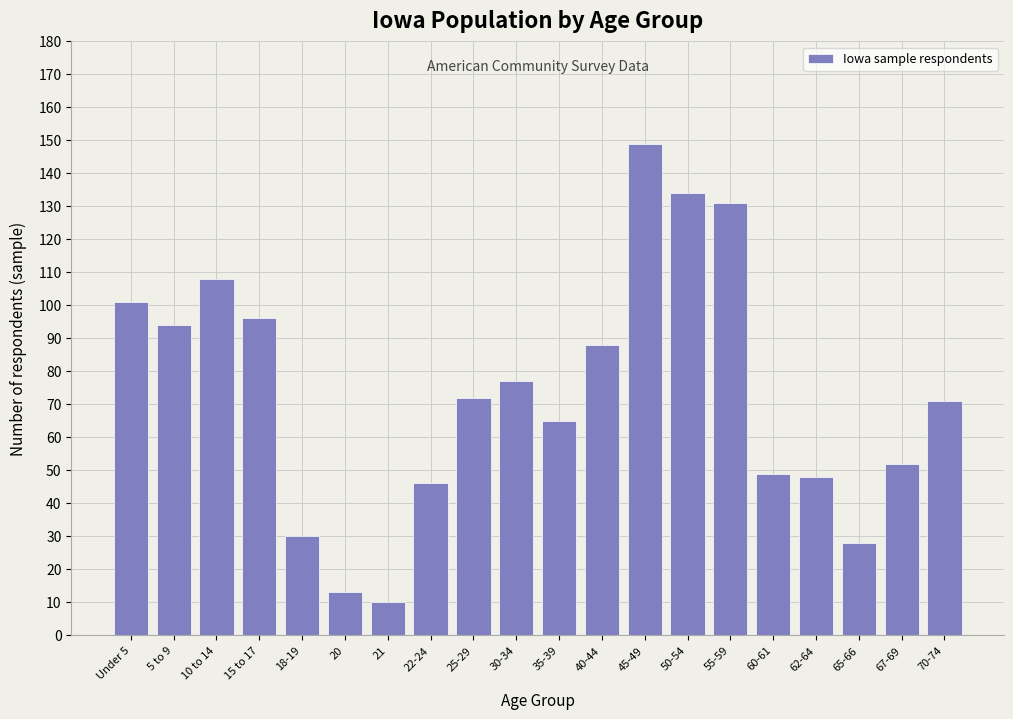

Reading left to right, transcribe all the data shown in this chart.

101	94	108	96	30	13	10	46	72	77	65	88	149	134	131	49	48	28	52	71